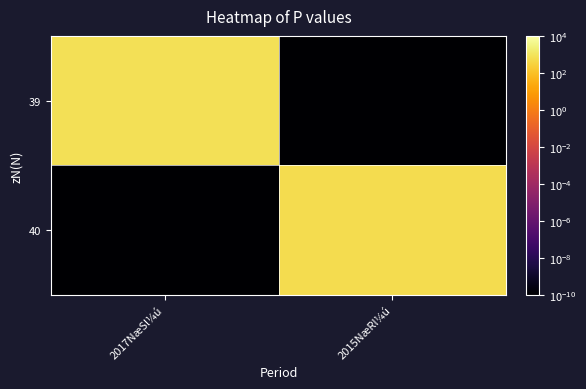

At how many categories does at least one series exceed 183?

2